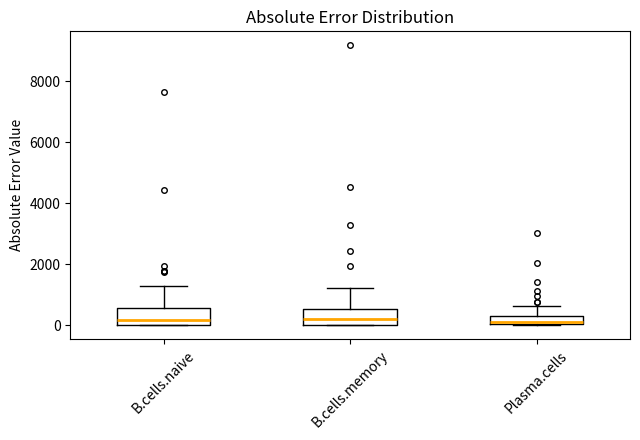

Where does the upper whisker of the box for B.cells.memory end on the y-axis? The values are not printed on the chart, so give them approximately, as read against the axis.

1200